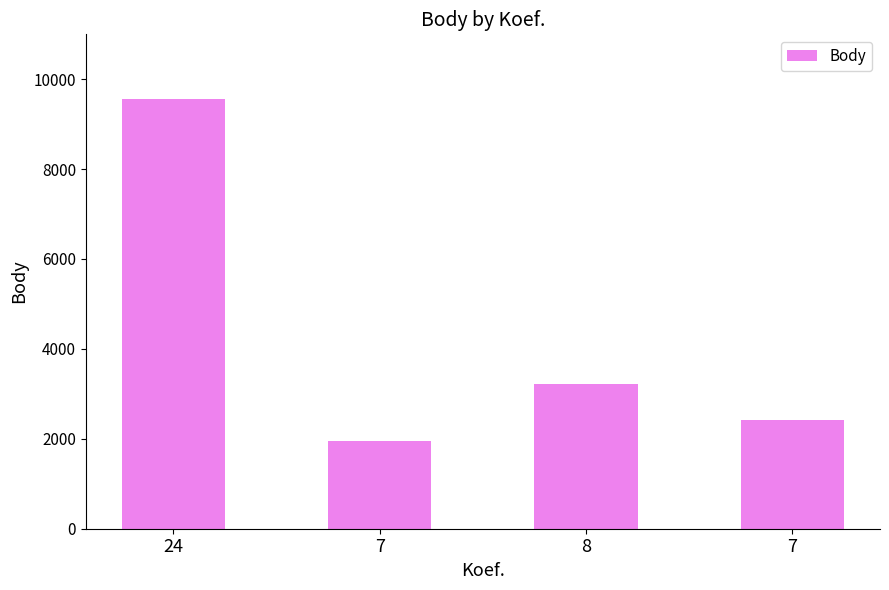

How many data points are less than 3216?

2